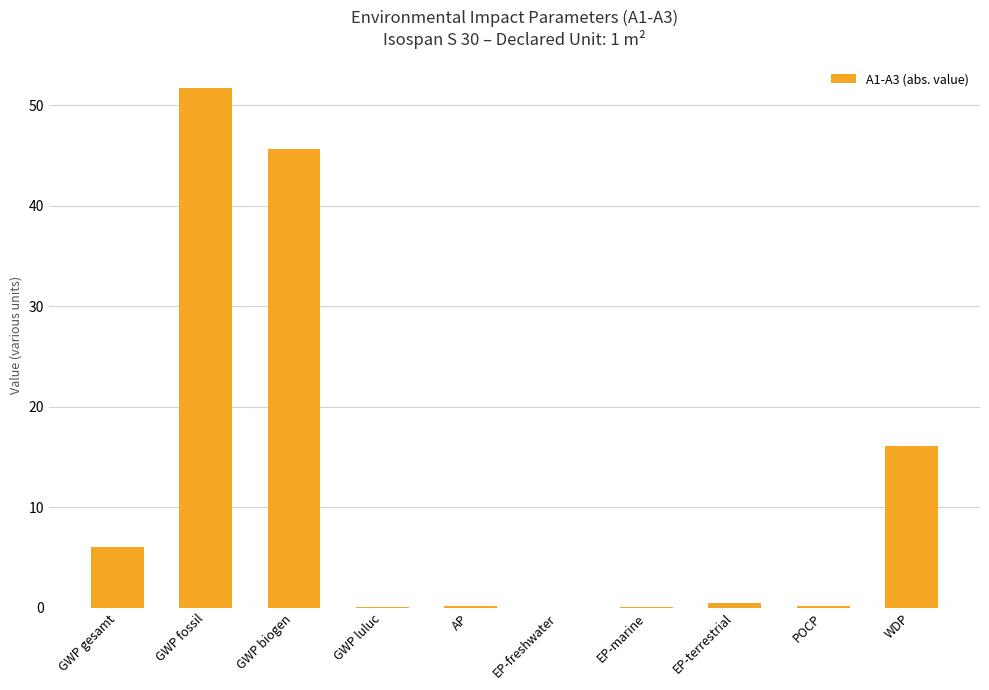

What is the maximum value shown in the chart?

51.7